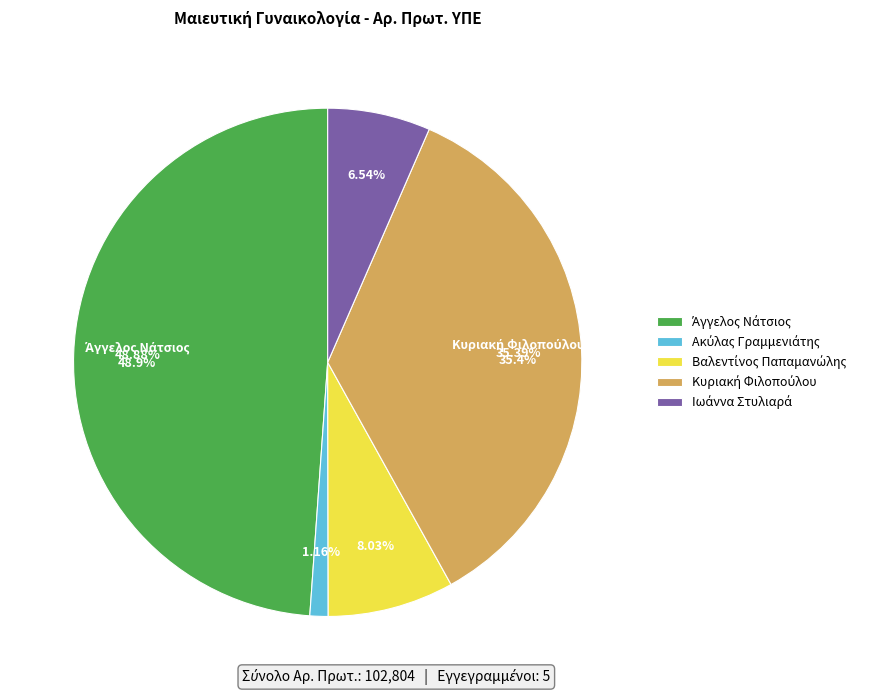

Rank the categories by value from lowest to highest.

Ακύλας Γραμμενιάτης, Ιωάννα Στυλιαρά, Βαλεντίνος Παπαμανώλης, Κυριακή Φιλοπούλου, Άγγελος Νάτσιος